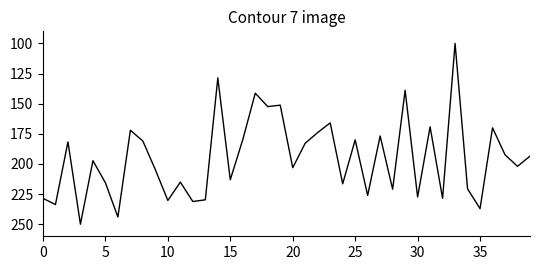

What is the difference between the second highest and second lowest values?

115.4